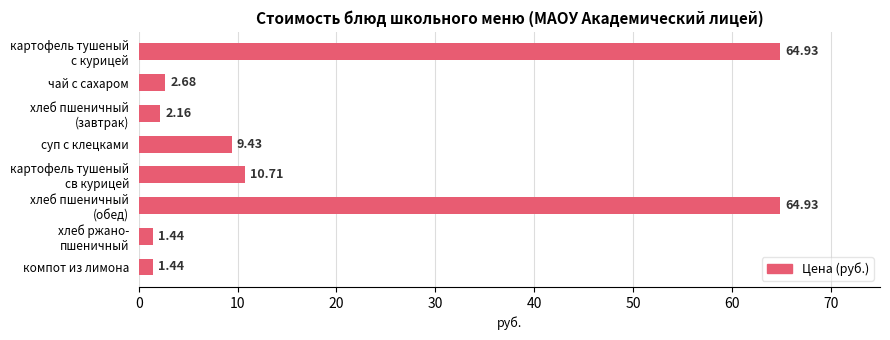

Approximately how many times larger is the value at суп с клецками compared to компот из лимона?

6.5